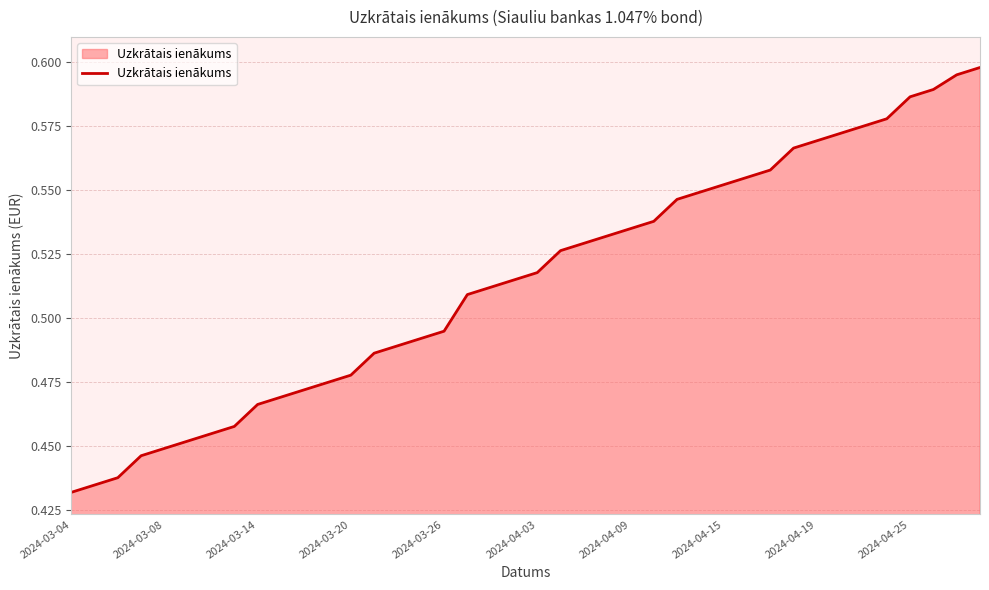

What is the difference between the maximum and second lowest values?

0.2